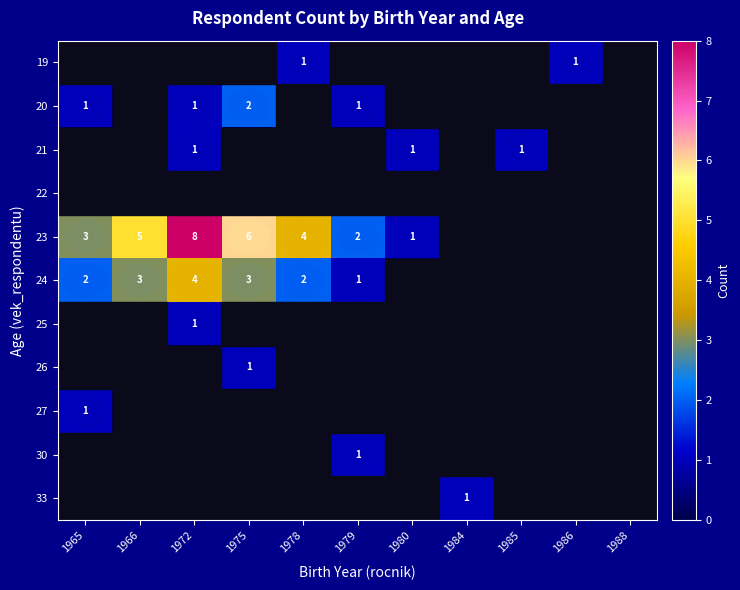

The value of 21 at 1980 is 1. True or false?

True